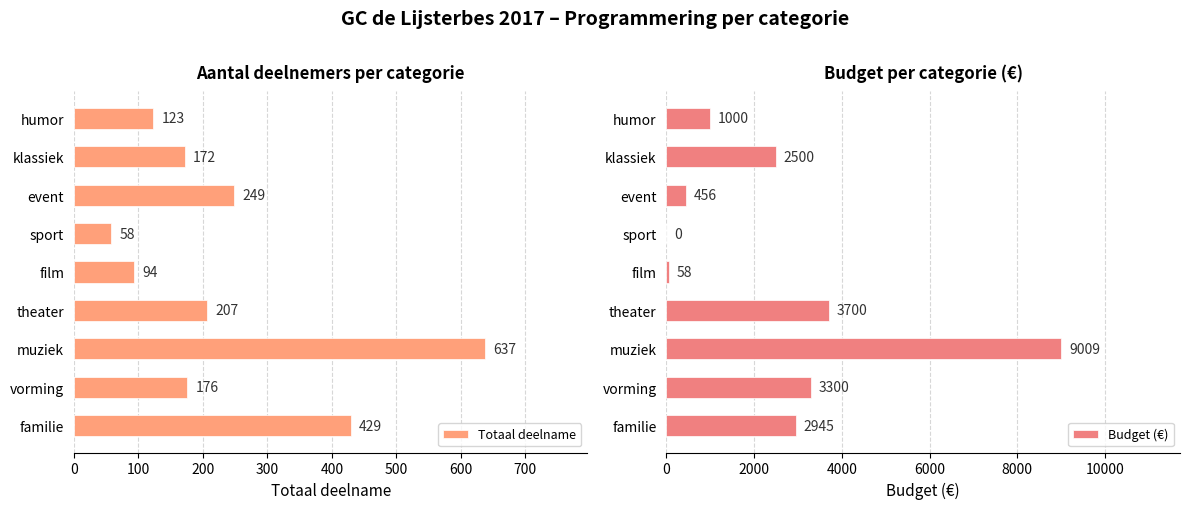

Rank the series by their average value, from highest to lowest.

Budget (€), Totaal deelname